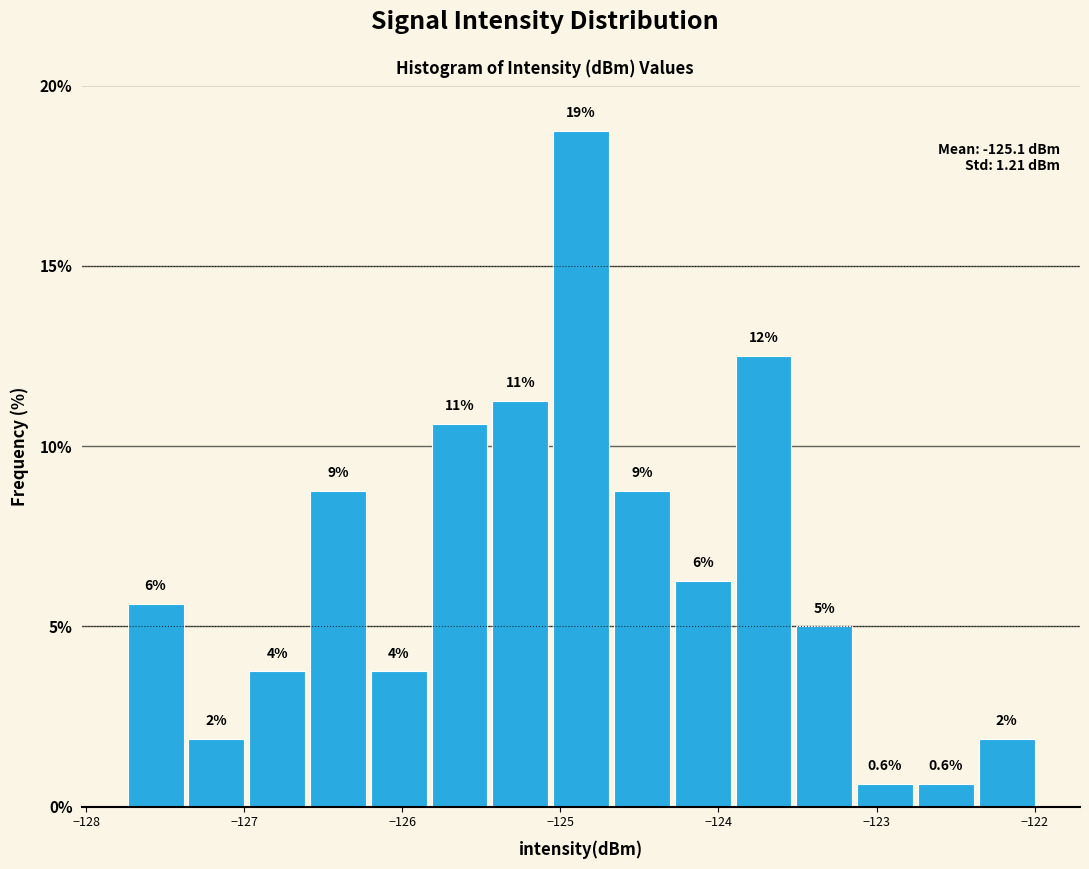

Read against the x-axis, roughly where is the centre of the tallest bar?

-124.9